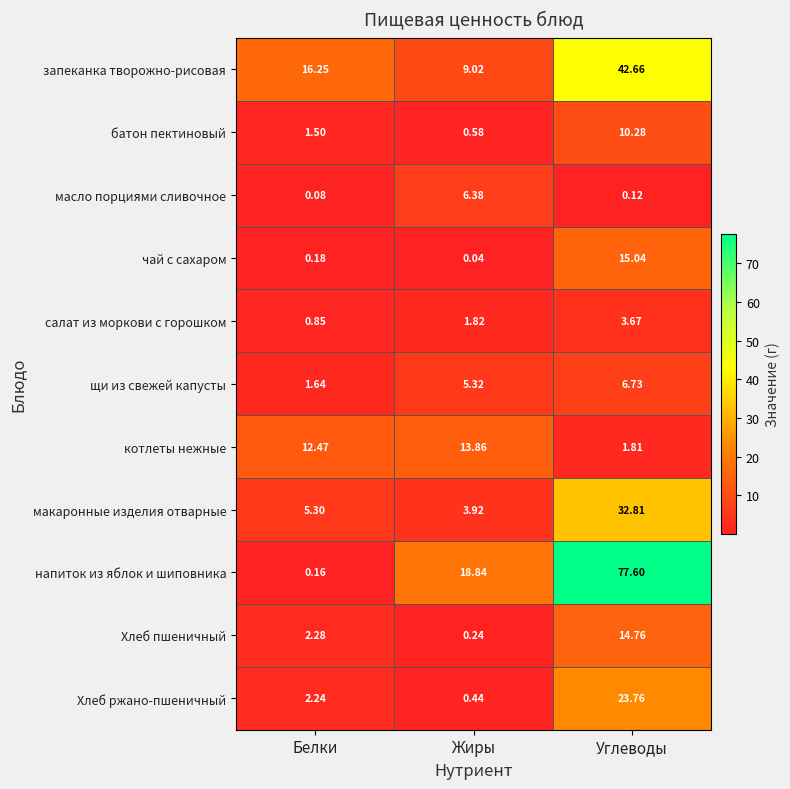

At which label is щи из свежей капусты closest to 4?

Жиры